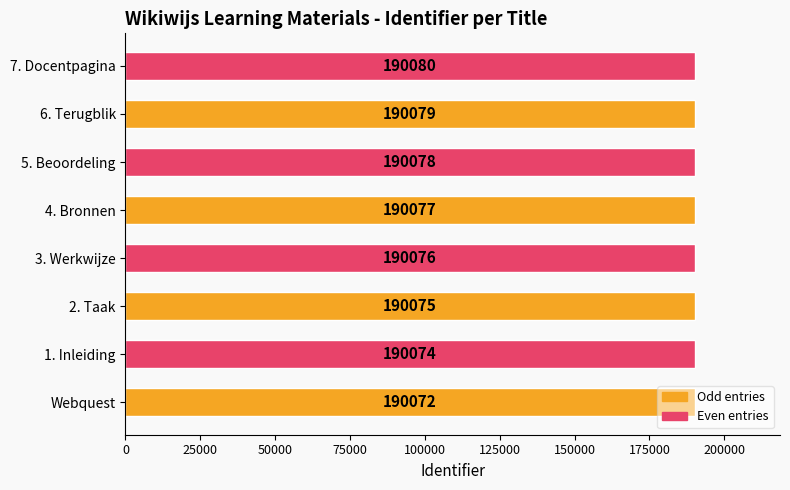

Which has a higher value, 7. Docentpagina or 4. Bronnen?

7. Docentpagina